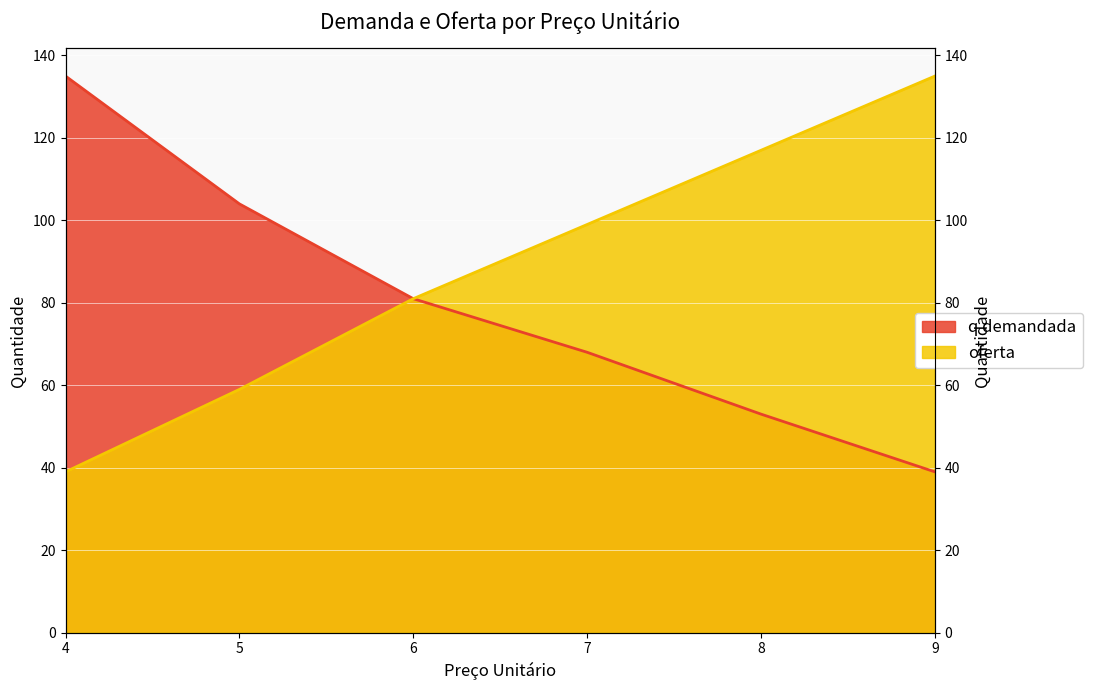

Reading left to right, extract all data points from this chart.

q demandada: 135	104	81	68	53	39
oferta: 39	59	81	99	117	135